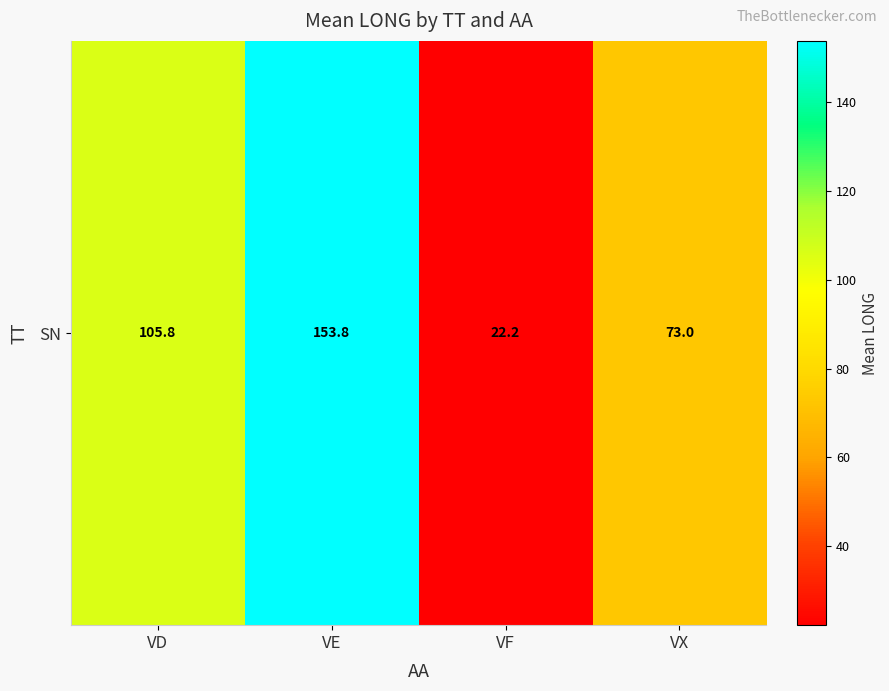

The value at VE is 153.8. True or false?

True